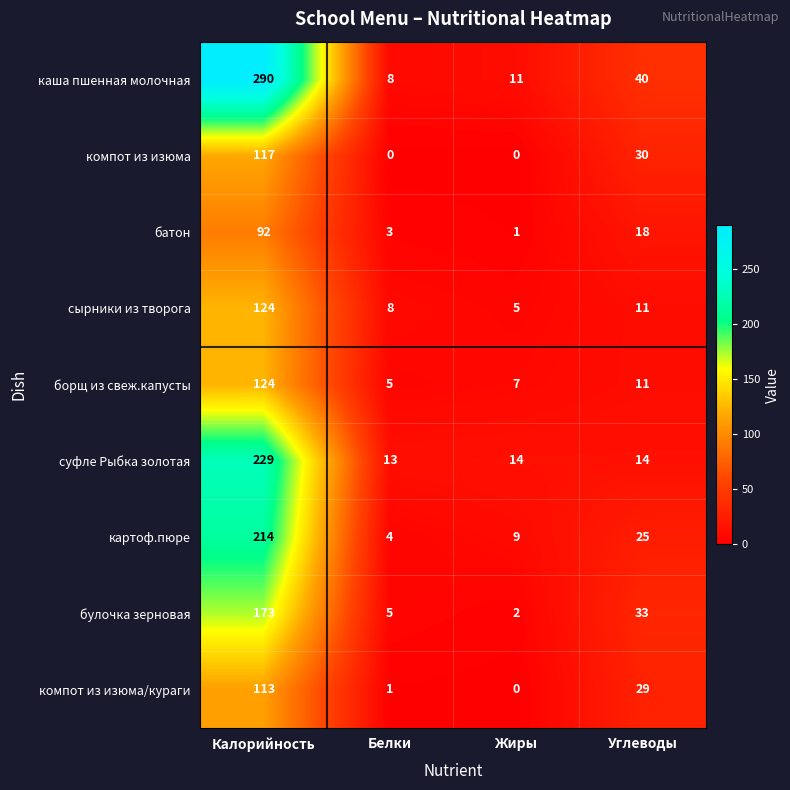

Which series changed the most between Калорийность and Жиры?

каша пшенная молочная